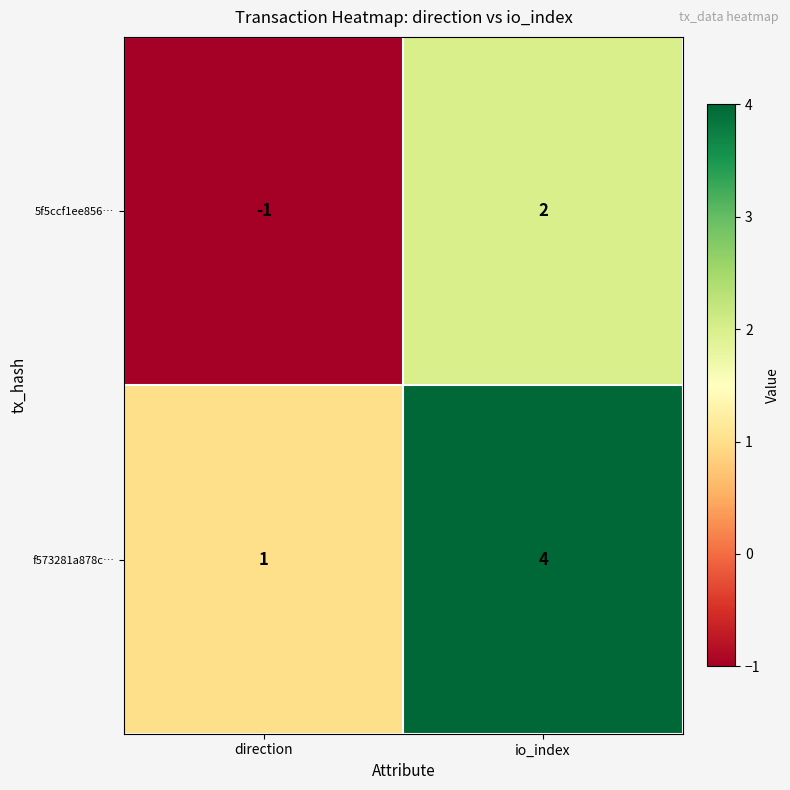

What is the total value across all series at io_index?

6